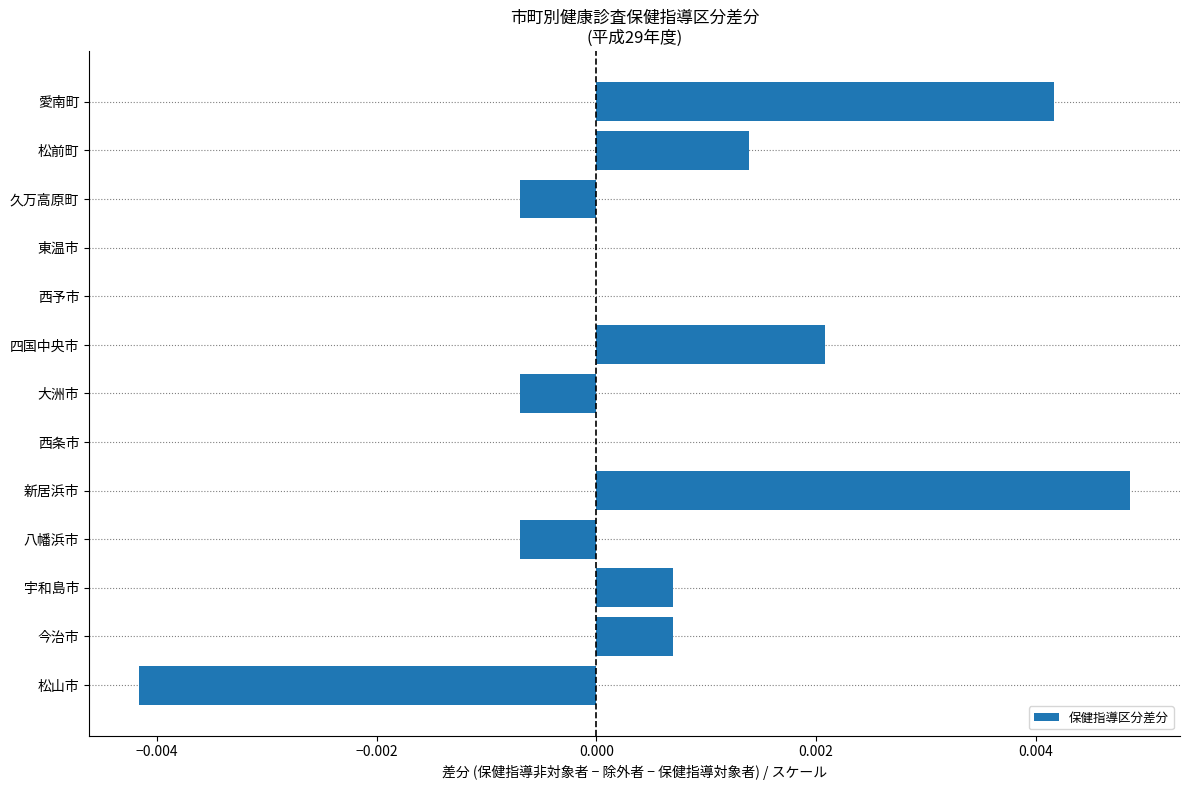

The chart shows a value of 0.0 at 松前町. True or false?

True